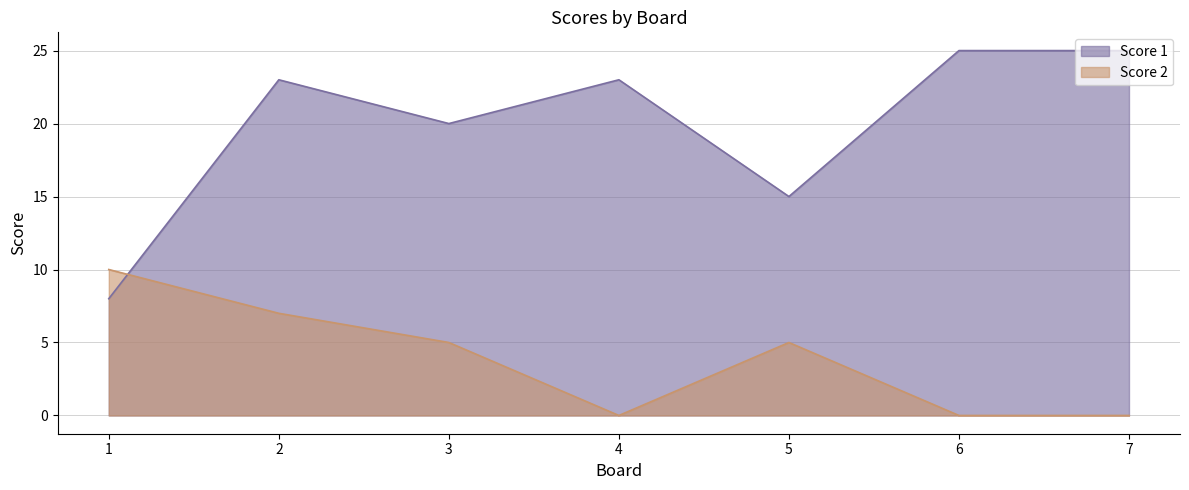

How many times do Score 2 and Score 1 cross each other?

1